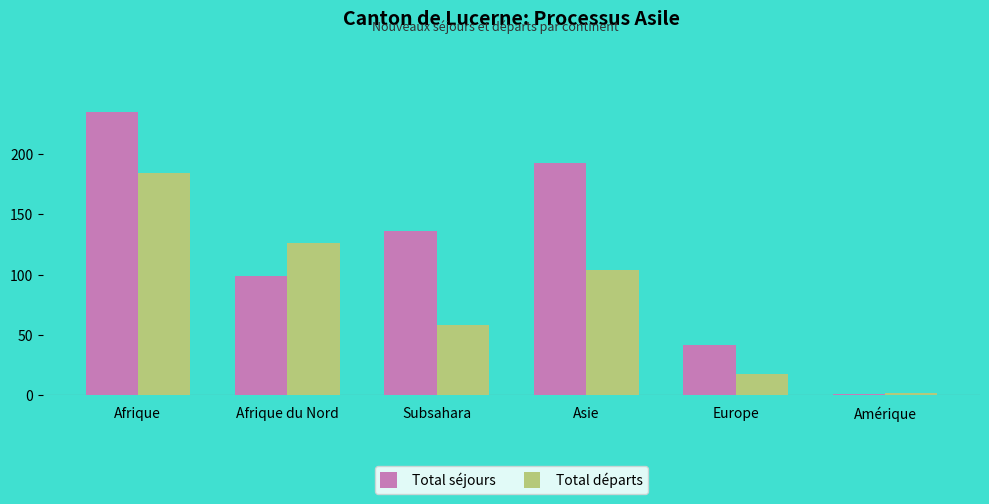

At how many categories does at least one series exceed 147?

2